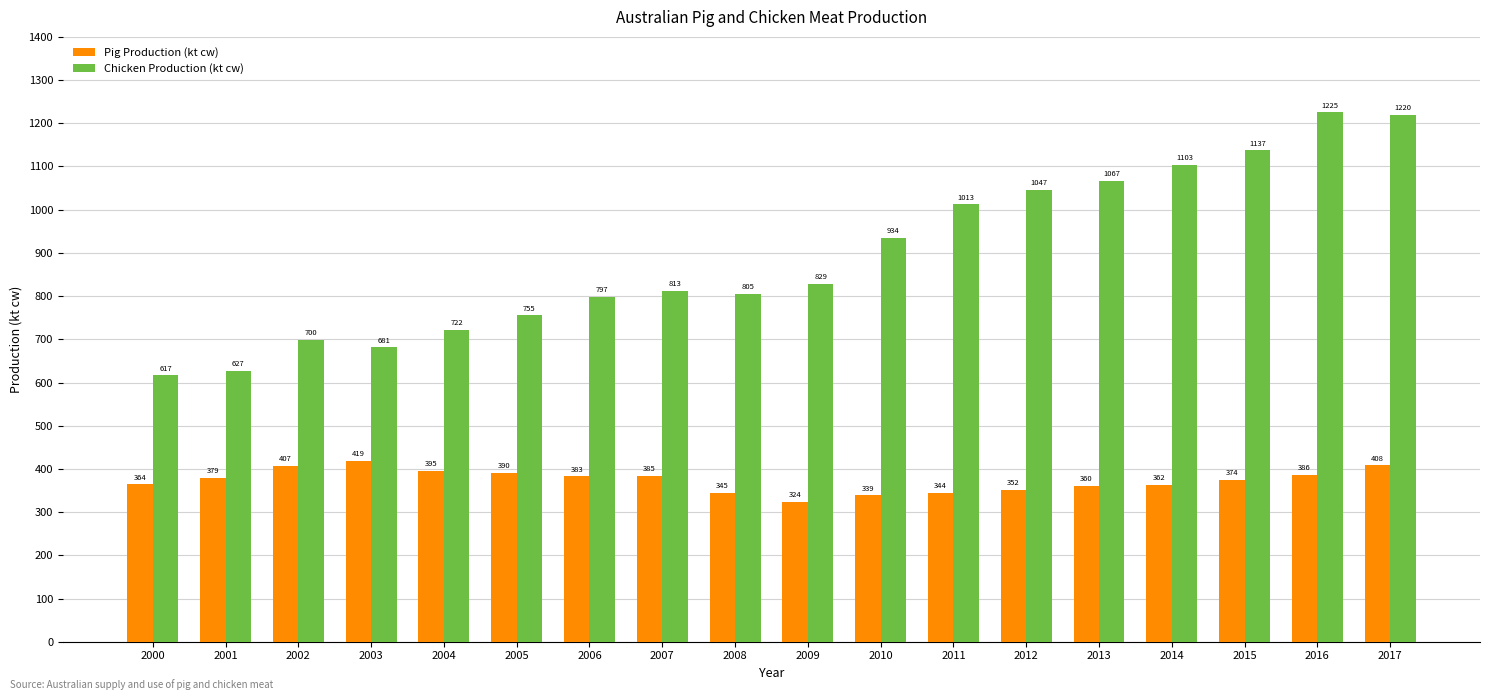

What are all the series names shown in the legend?

Pig Production (kt cw), Chicken Production (kt cw)